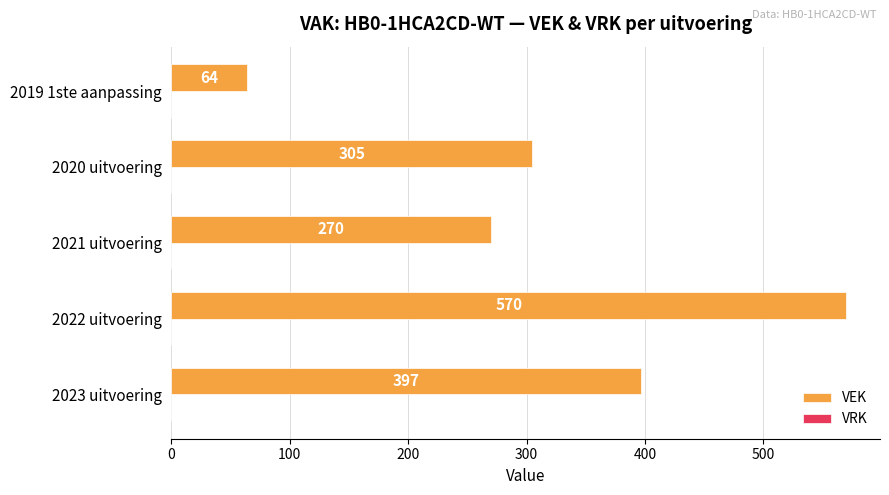

Reading bottom to top, extract all data points from this chart.

2023 uitvoering=397	2022 uitvoering=570	2021 uitvoering=270	2020 uitvoering=305	2019 1ste aanpassing=64